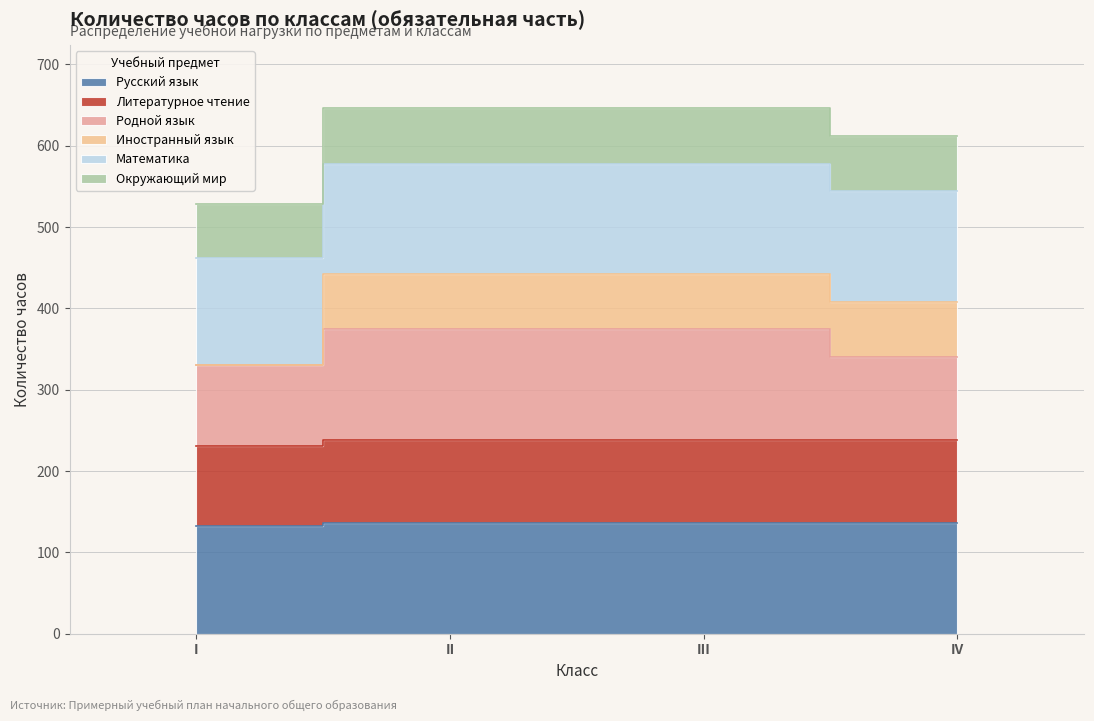

Is it true that Русский язык equals 132 at I?

True